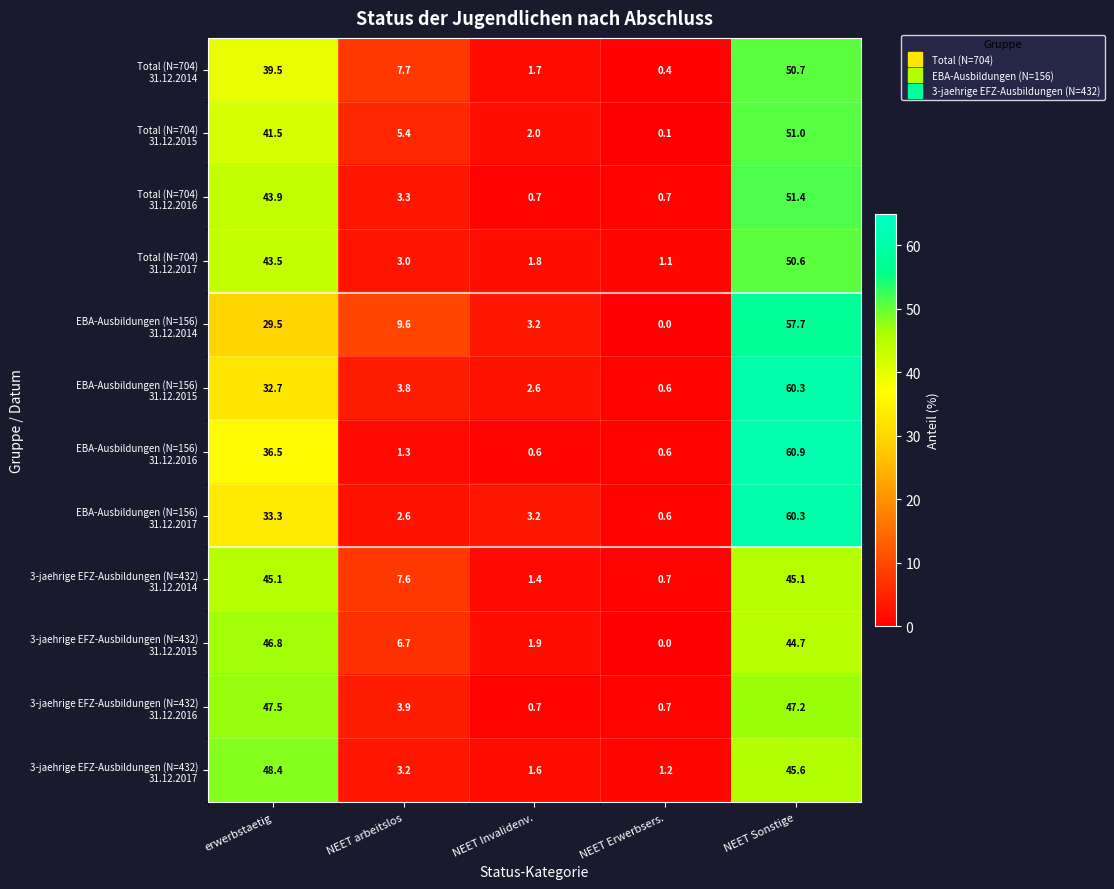

What is the difference between the highest and lowest values at NEET Sonstige?

16.2